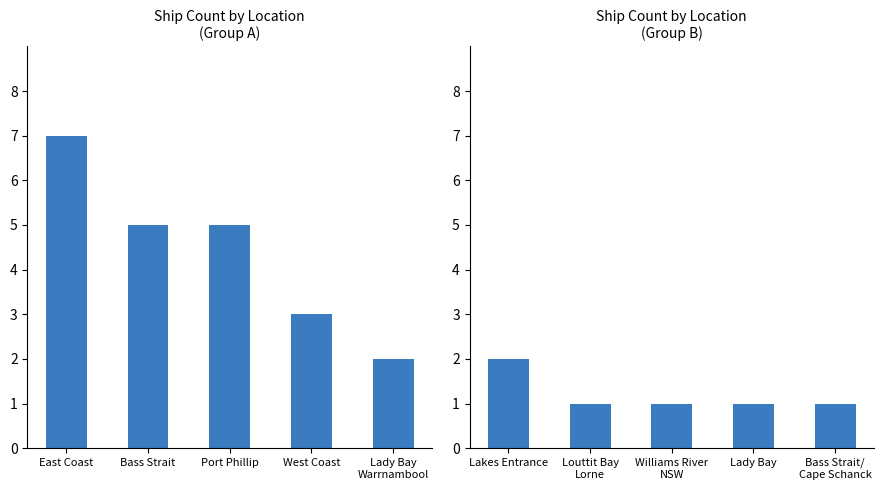

Are the bars grouped side by side (vs. stacked)?

No